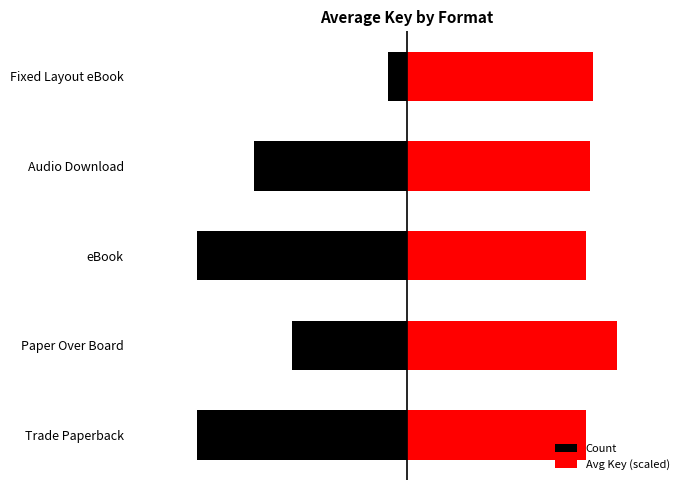

Reading right to left, what are all the values shown in this chart?

Count: -1.0	-8.0	-11.0	-6.0	-11.0
Avg Key (scaled): 9.8	9.6	9.4	11.0	9.4